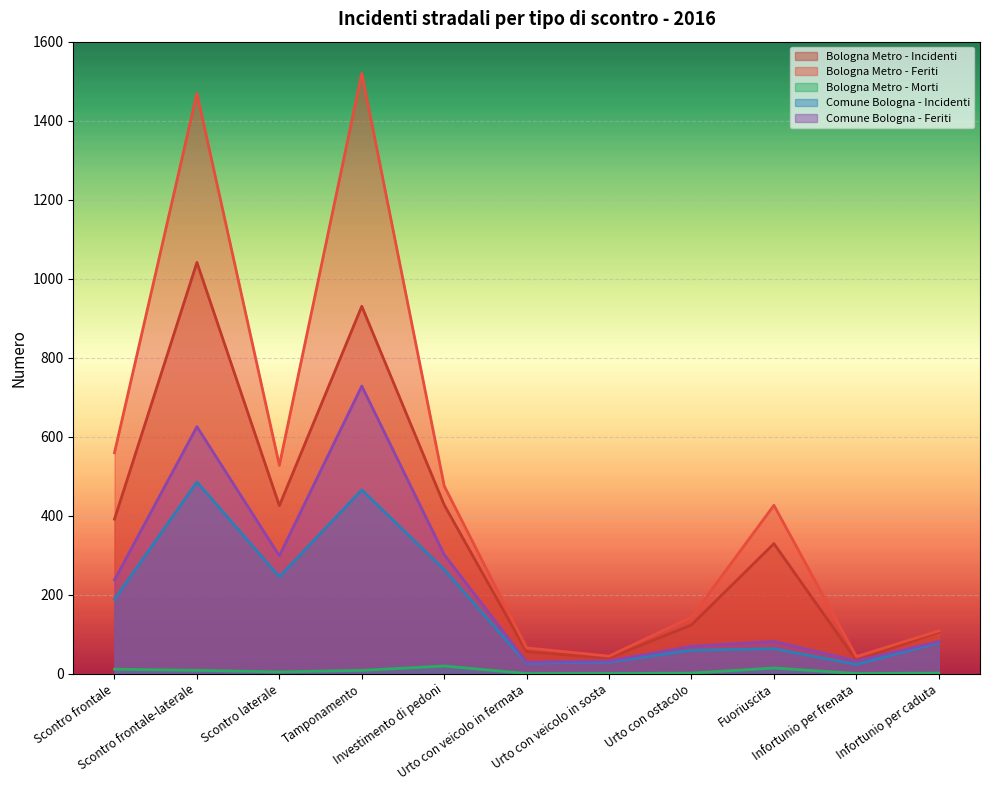

At which category does the chart reach its minimum across all series?

Urto con veicolo in fermata